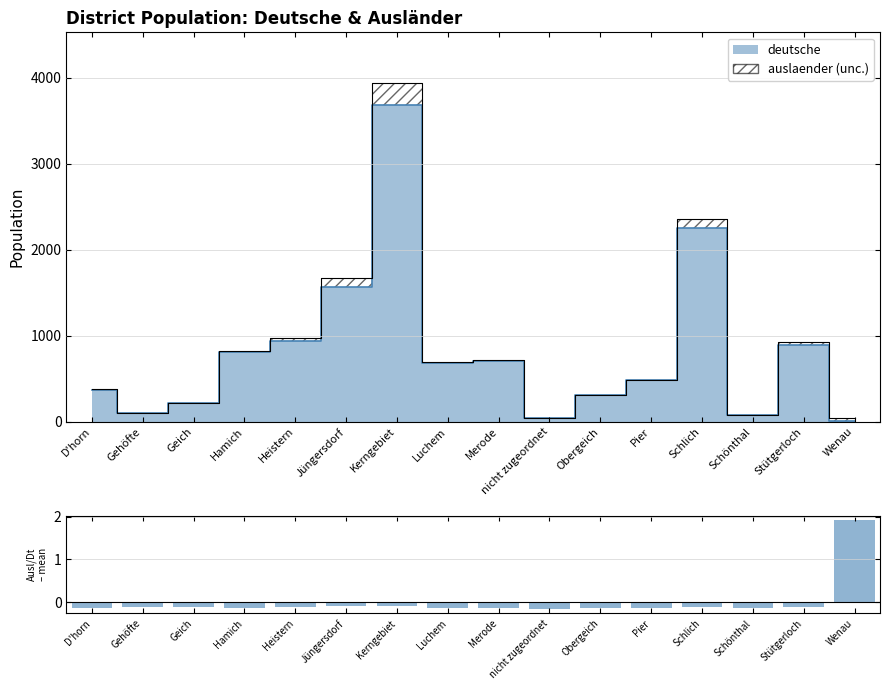

What position from the right is Jüngersdorf?

11